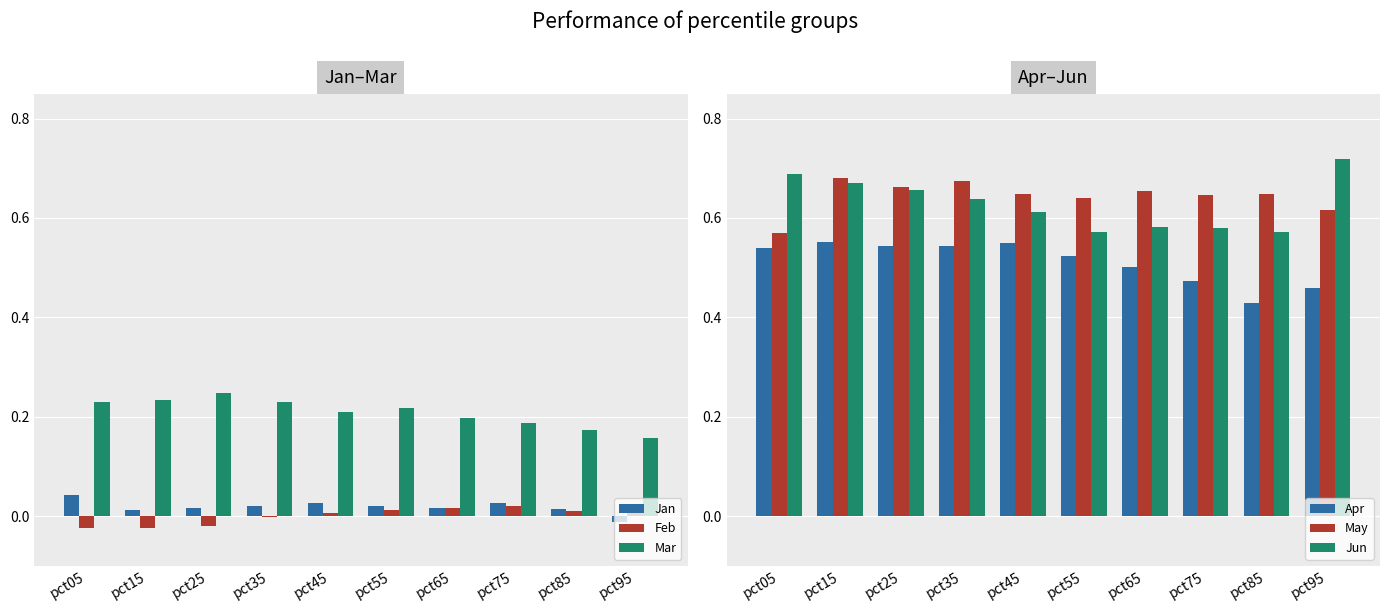

Rank the categories by Jan value from highest to lowest.

pct05, pct75, pct45, pct35, pct55, pct25, pct65, pct85, pct15, pct95